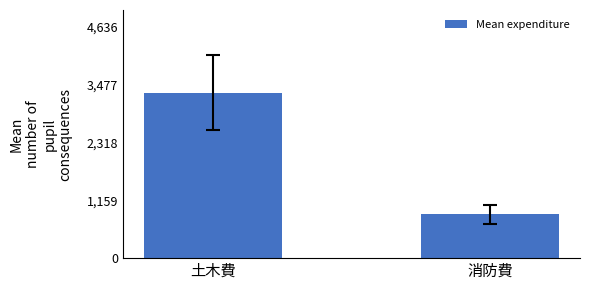

What is the difference between the maximum and minimum values?

2438068.3